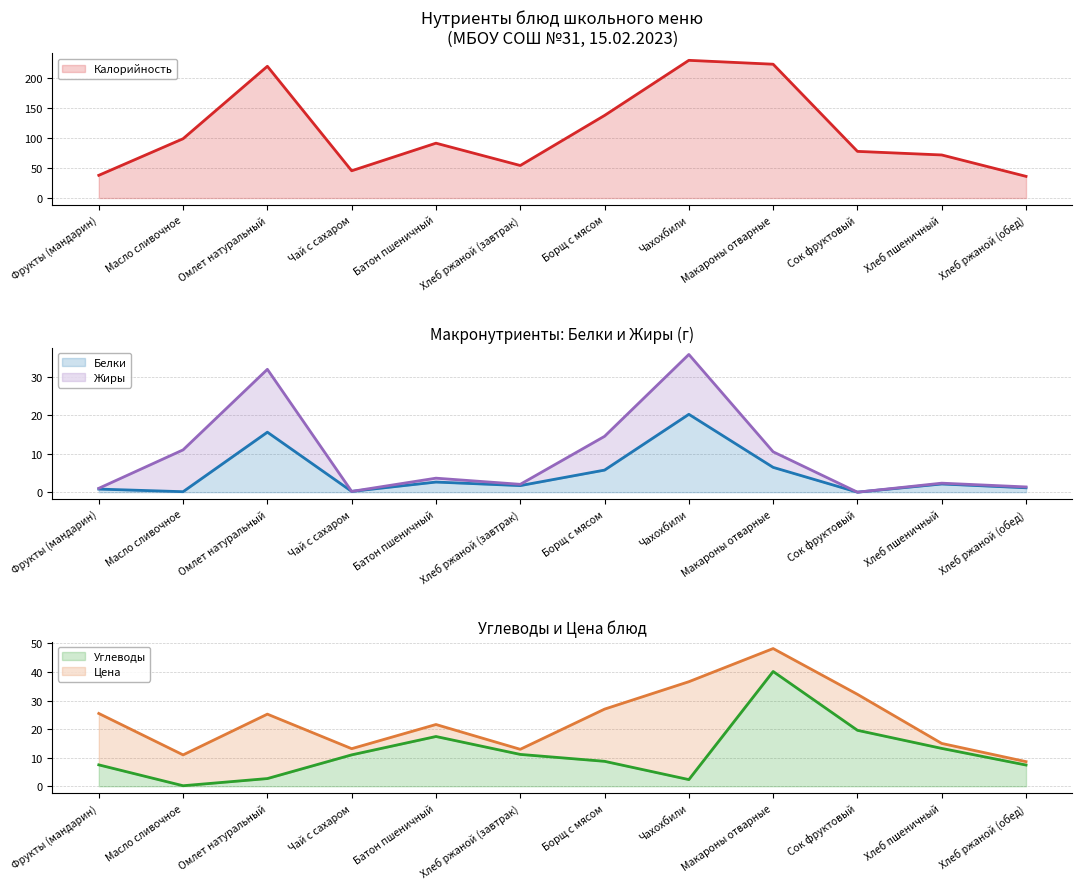

True or false: Калорийность and Белки intersect in this chart.

False